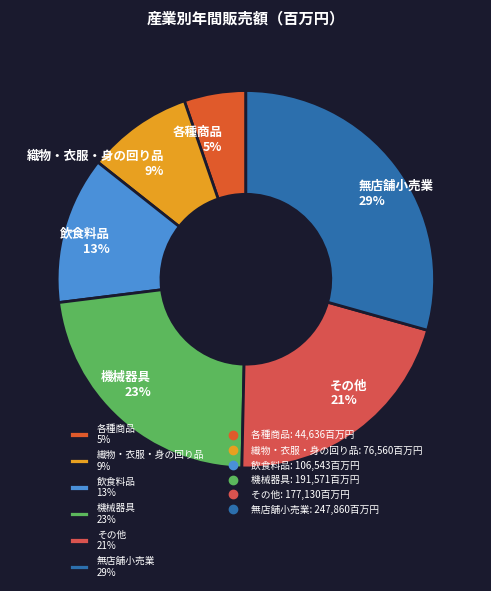

To the nearest percent, what is the difference between the その他 and 各種商品 slice percentages?

16%